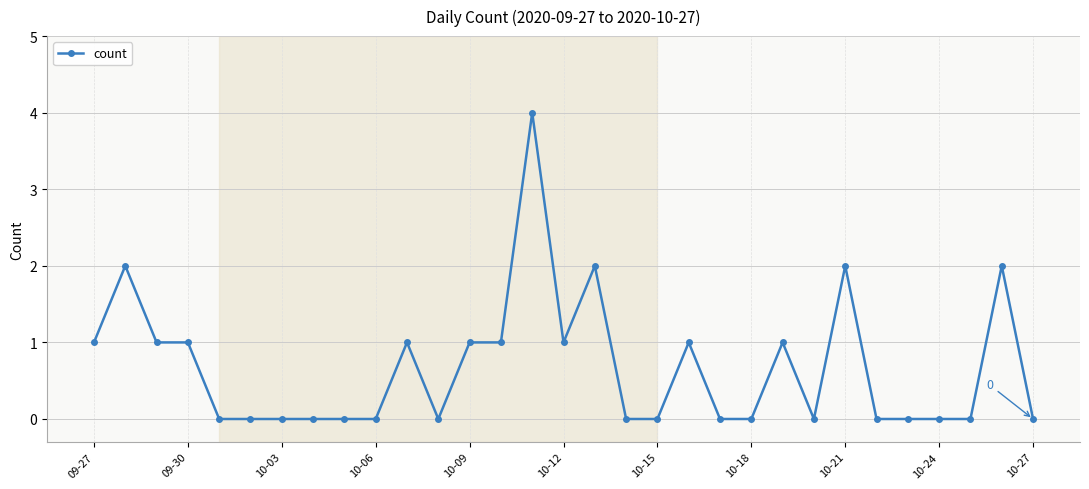

True or false: the data has more than 2 interior local peaks.

True